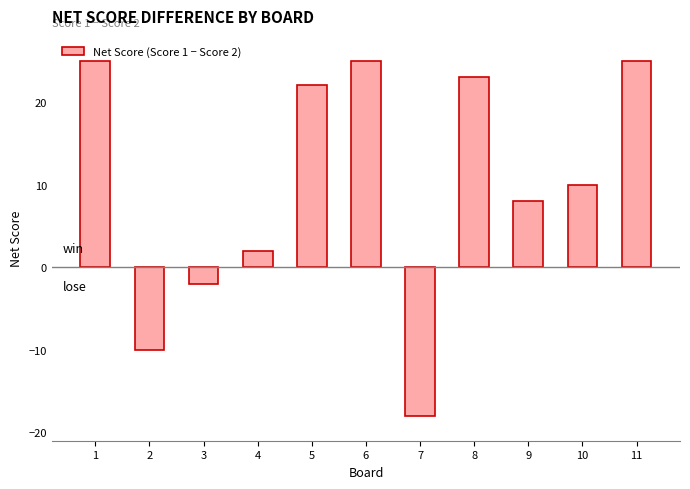

What is the sum of the values at 3 and 5?

20